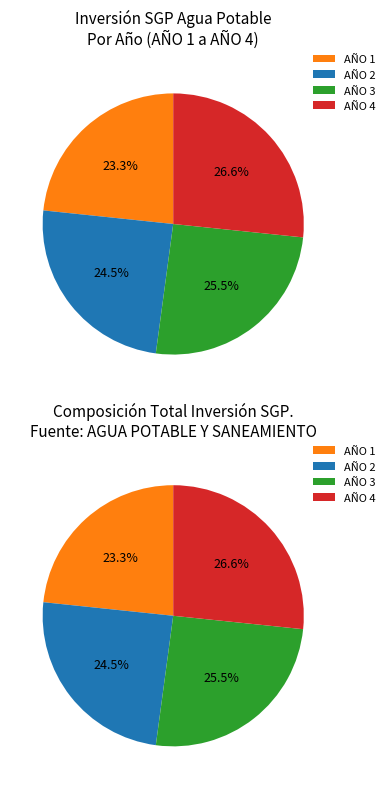

Count the number of slices in the pie.

4